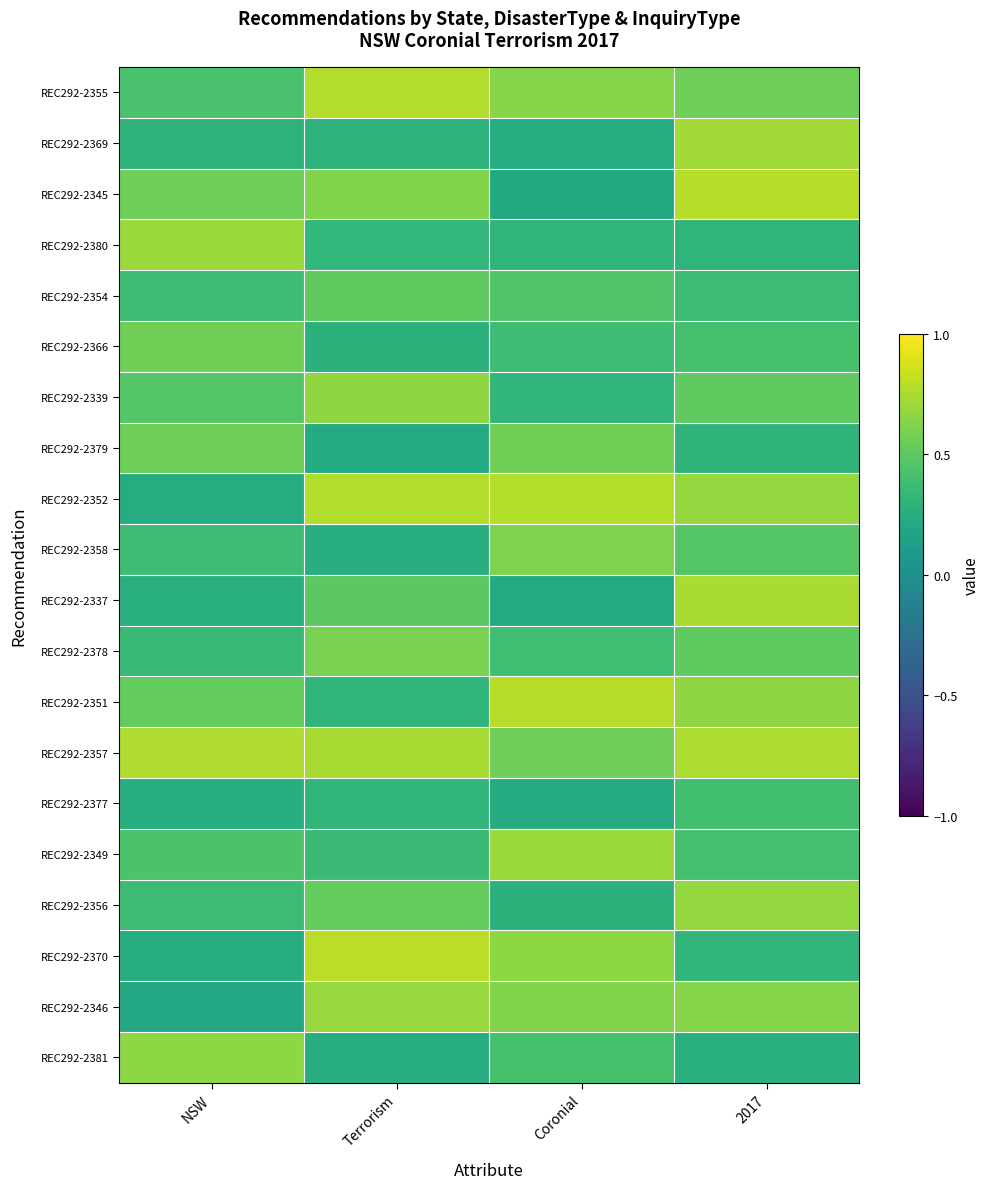

What is the greatest value displayed?

0.8